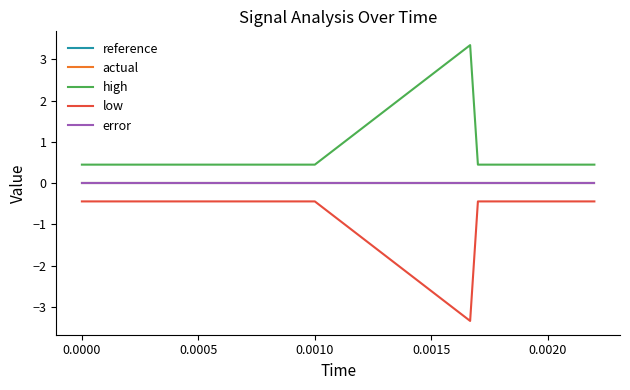

How many lines are shown in the chart?

5